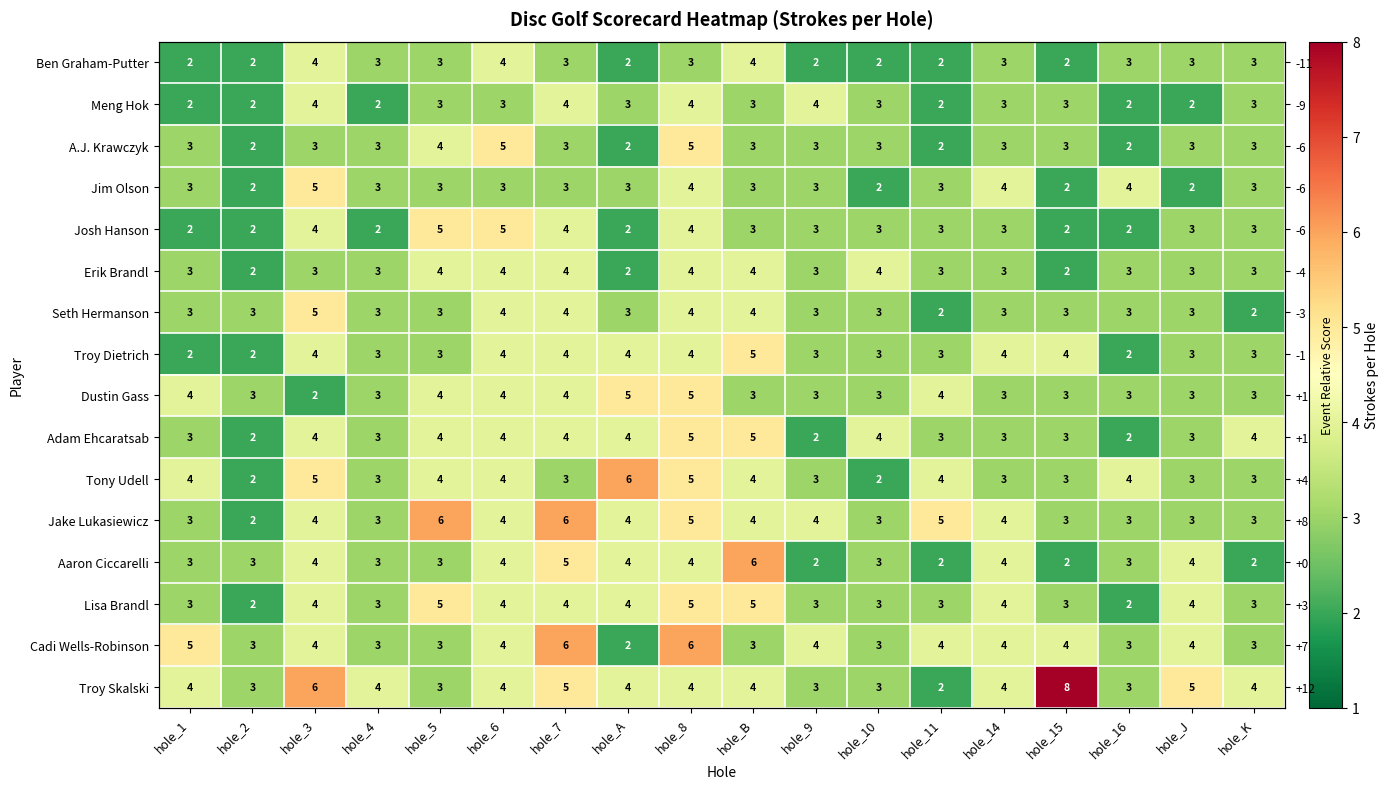

Is the value of Jim Olson at hole_9 greater than the value of Troy Skalski at hole_B?

No